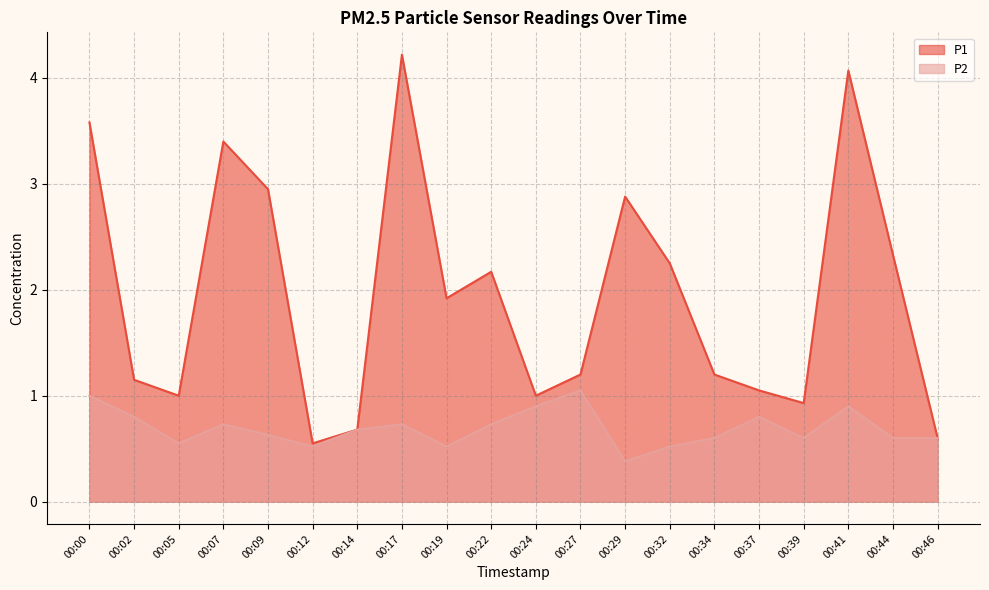

At which label is P1 closest to 2?

00:19